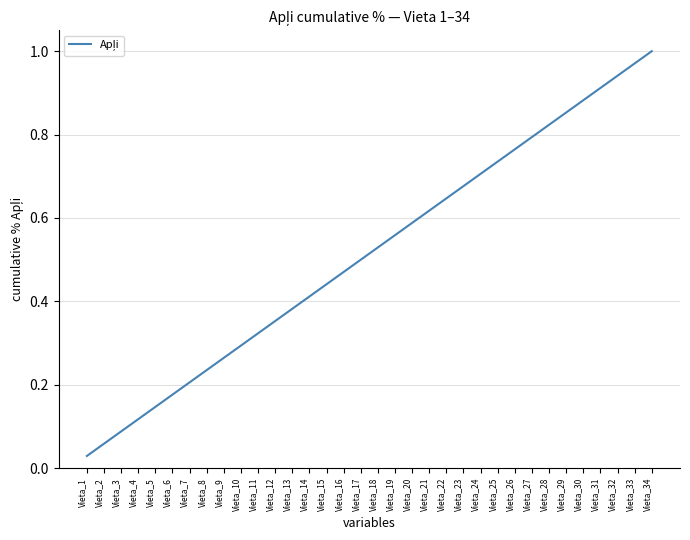

Does the chart display data point markers on the line(s)?

No